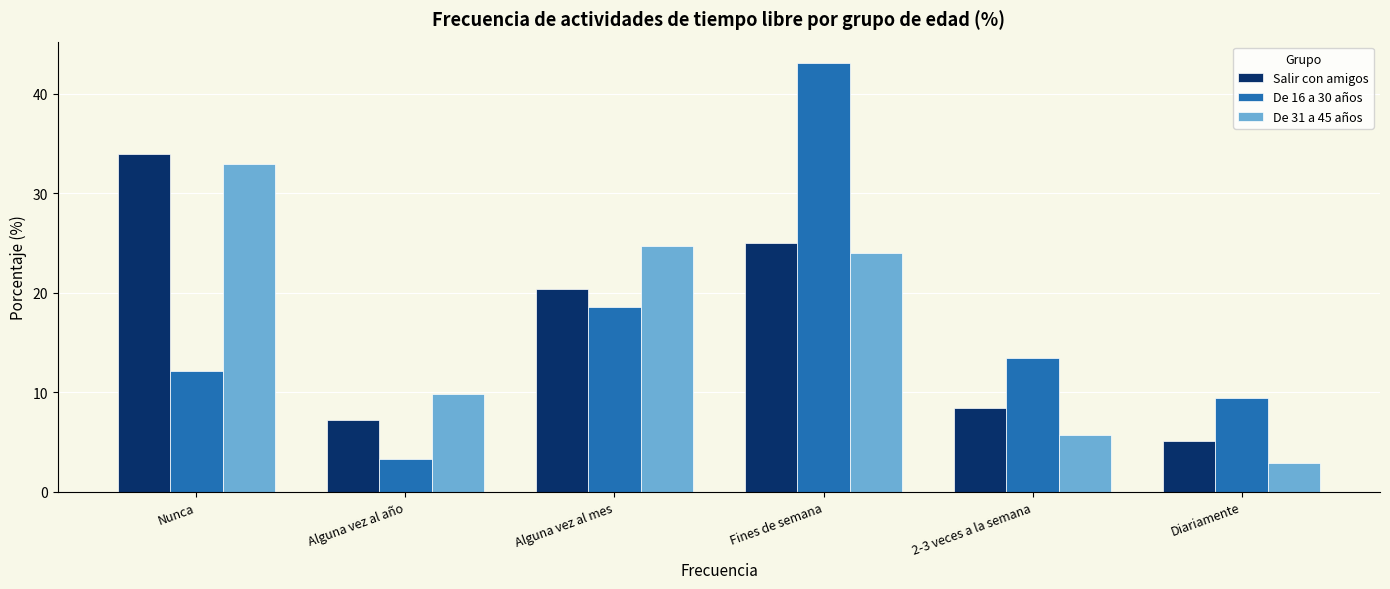

What is the sum of all Salir con amigos values?

100.1